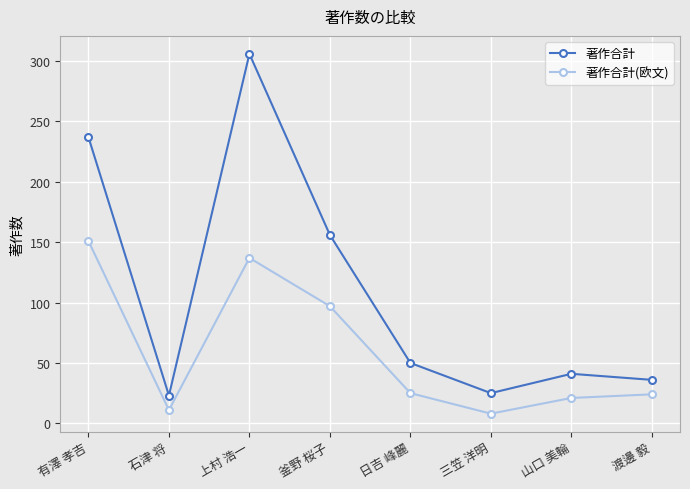

What is the greatest value displayed?

306